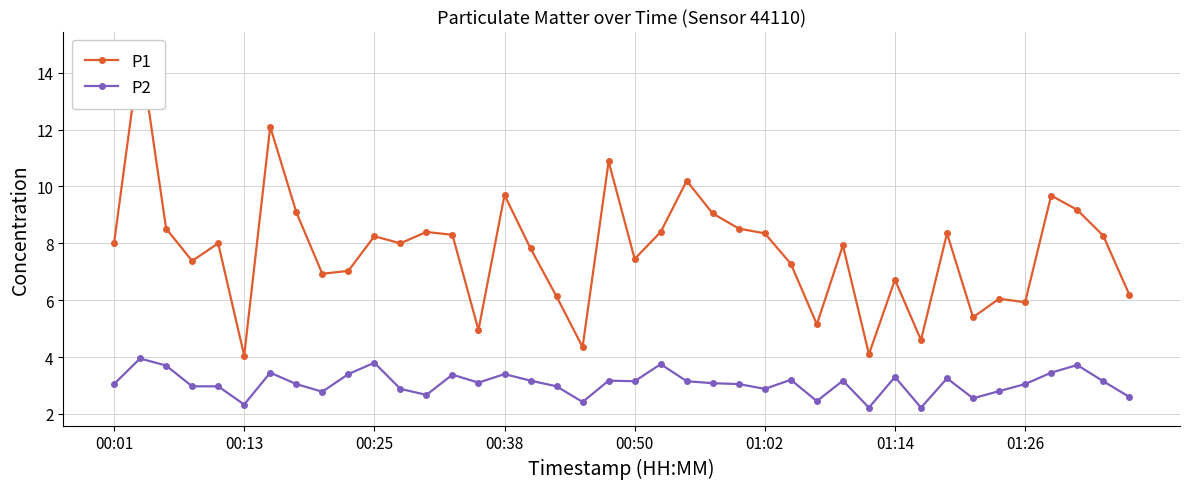

What is the highest value of the P2 series?

4.0